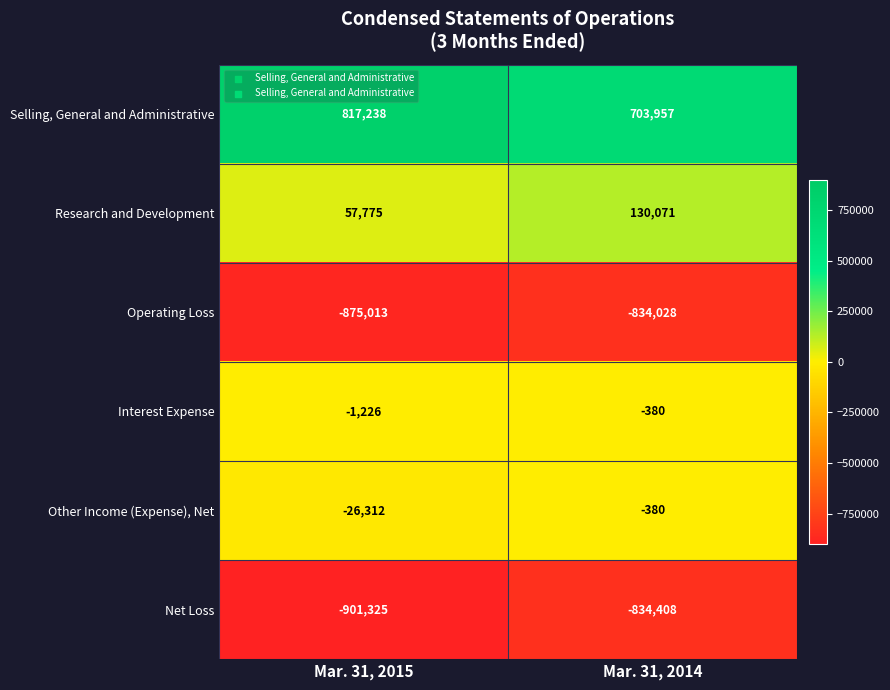

How many data points does each series have?

2